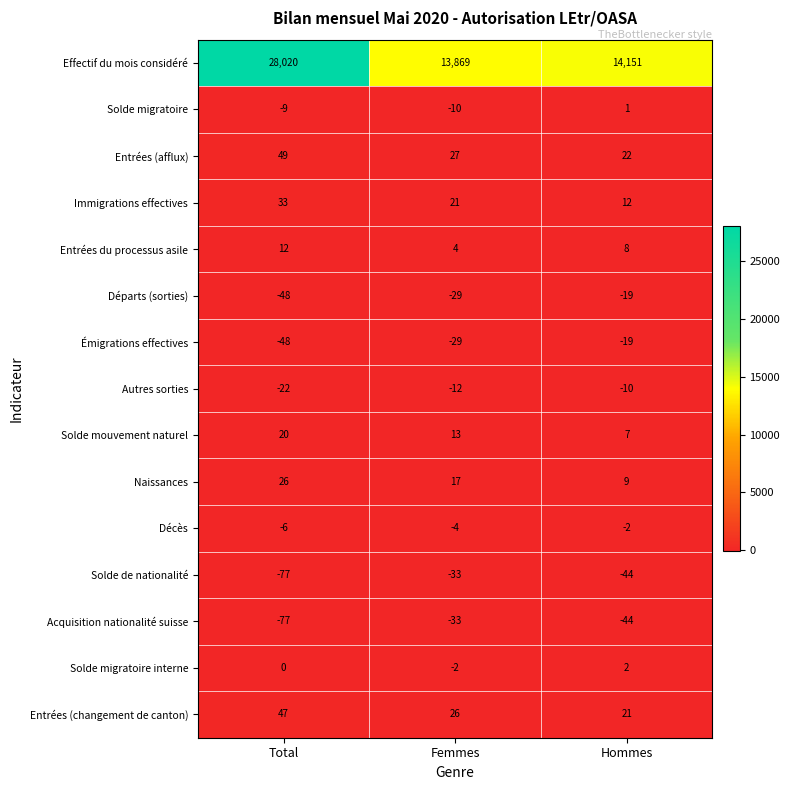

What value does the Solde mouvement naturel series have at Total, to the nearest 5?

20